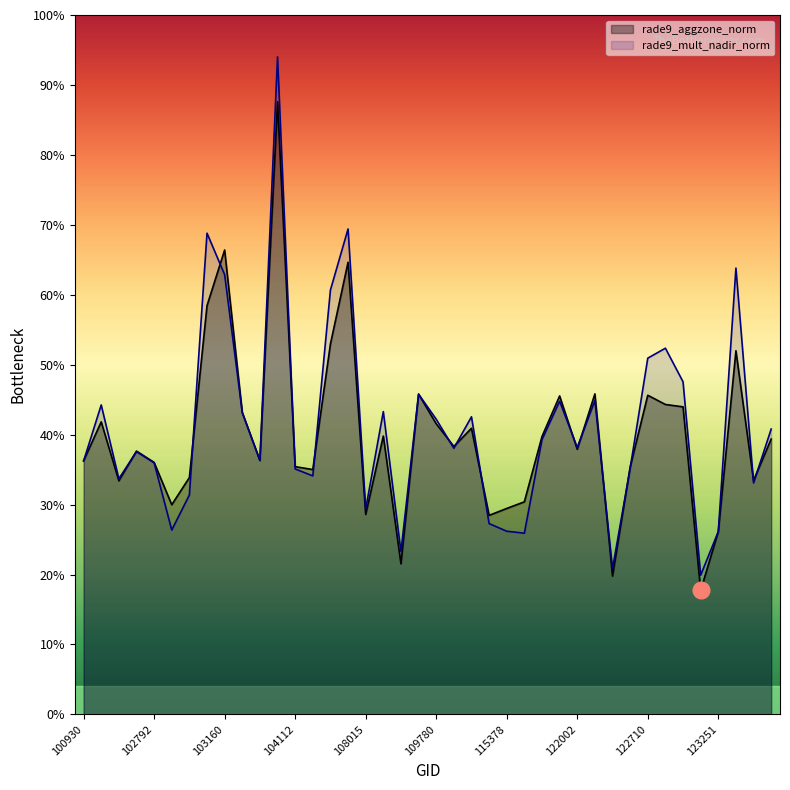

How many distinct data groups are displayed?

2